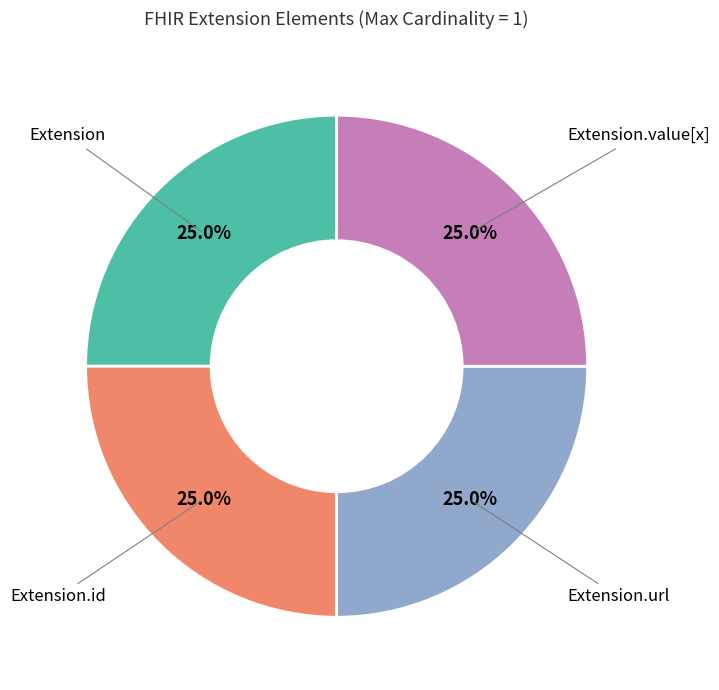

How many segments does this pie chart have?

4